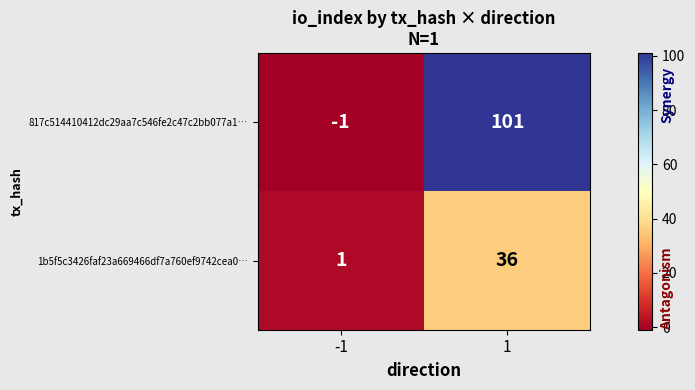

Is the value of 1b5f5c3426faf23a669466df7a760ef9742cea0… at 1 greater than the value of 817c514410412dc29aa7c546fe2c47c2bb077a1… at -1?

Yes